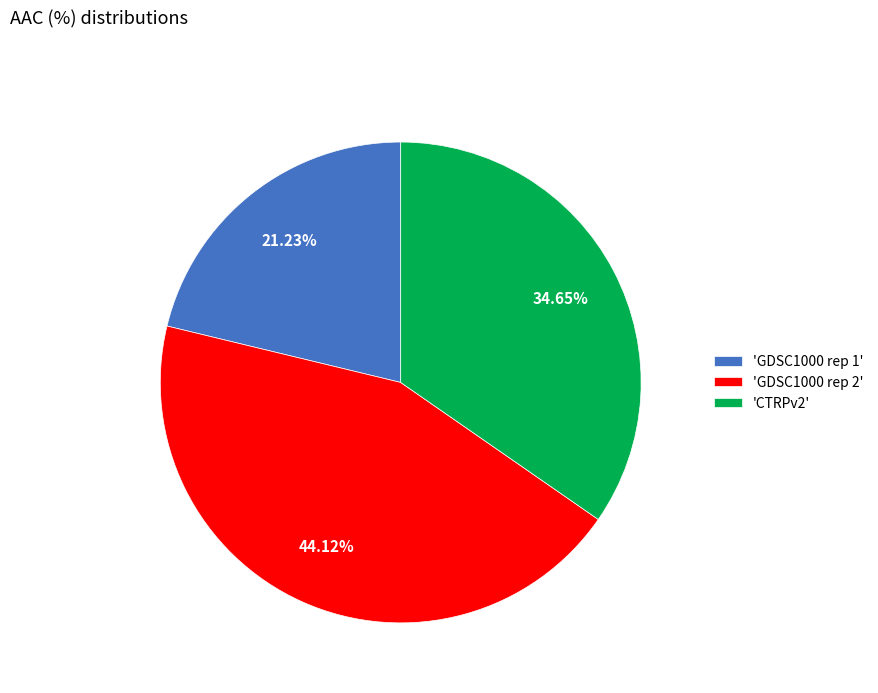

To the nearest percent, what is the difference between the largest and smallest slice percentages?

23%